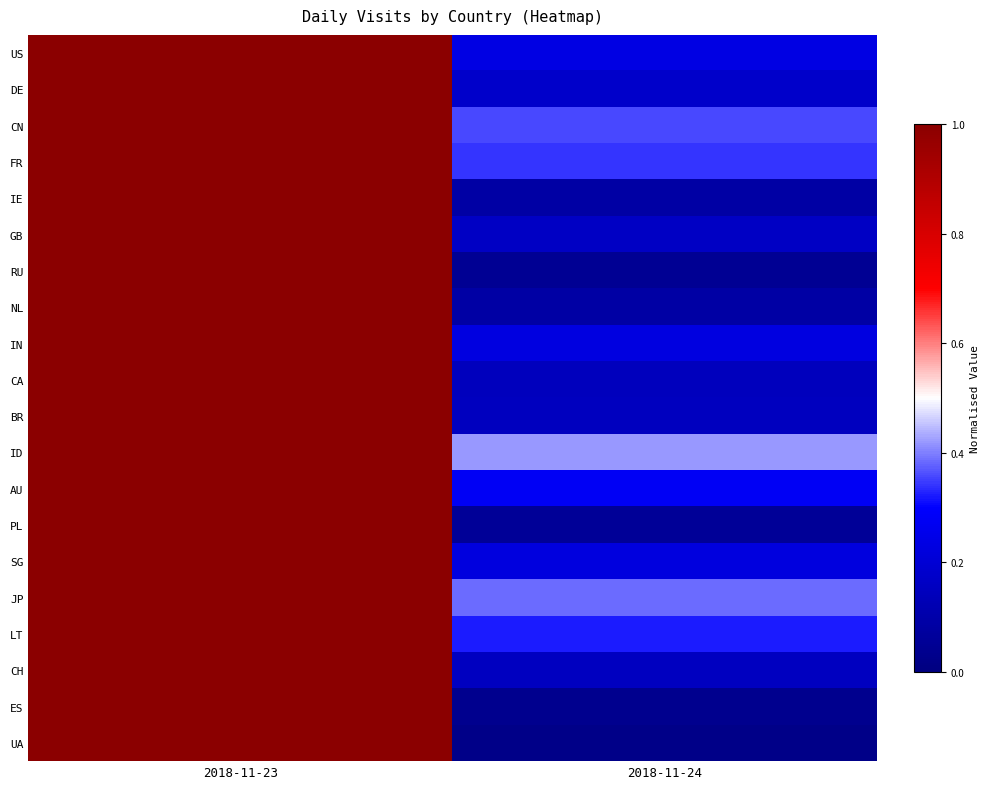

What is the difference between the highest and lowest values at 2018-11-24?

0.4